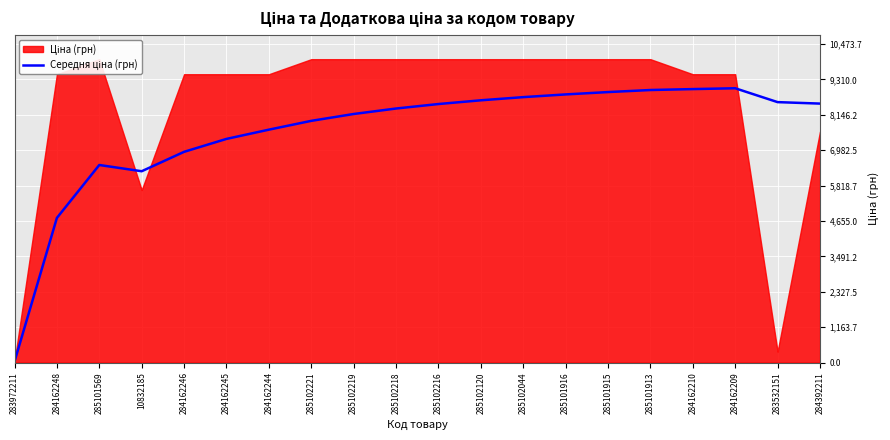

How many interior local valleys (lower than both neighbors) does the data have?

1